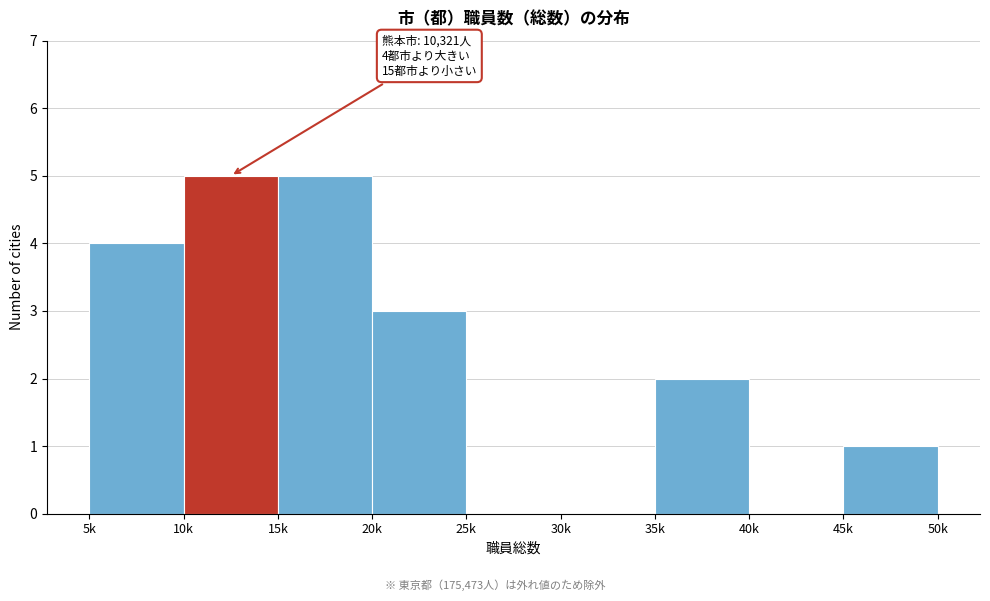

Reading left to right, extract all data points from this chart.

5k=4	10k=5	15k=5	20k=3	25k=0	30k=0	35k=2	40k=0	45k=1